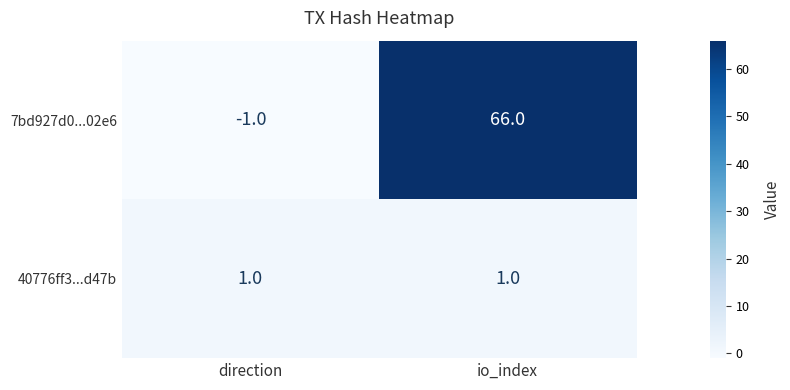

Which label corresponds to the smallest value in the chart?

direction